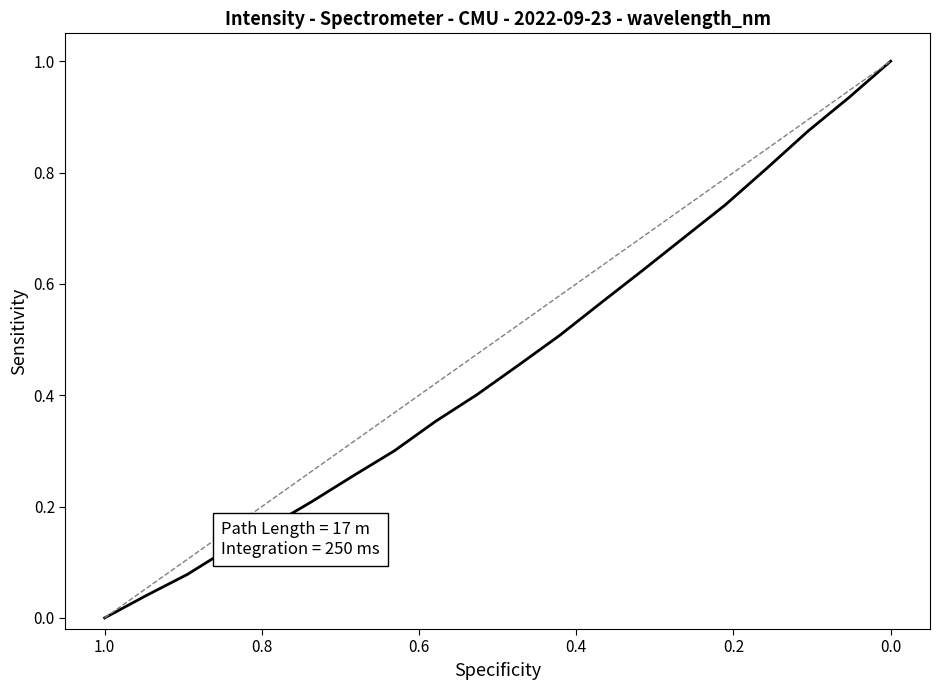

What is the average value?

0.5